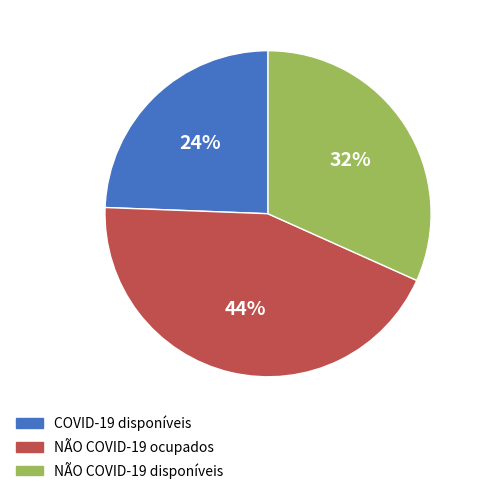

To the nearest percent, what percentage of the pie is COVID-19 disponíveis?

24%